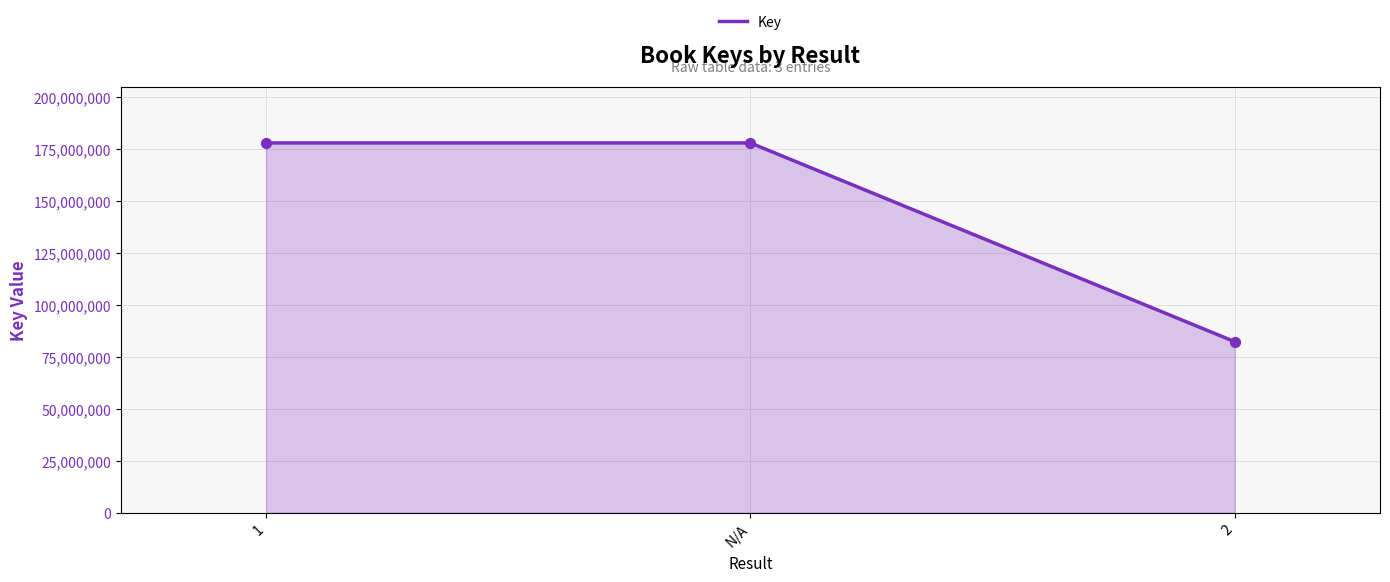

What is the change in value from N/A to 2?

-95524068